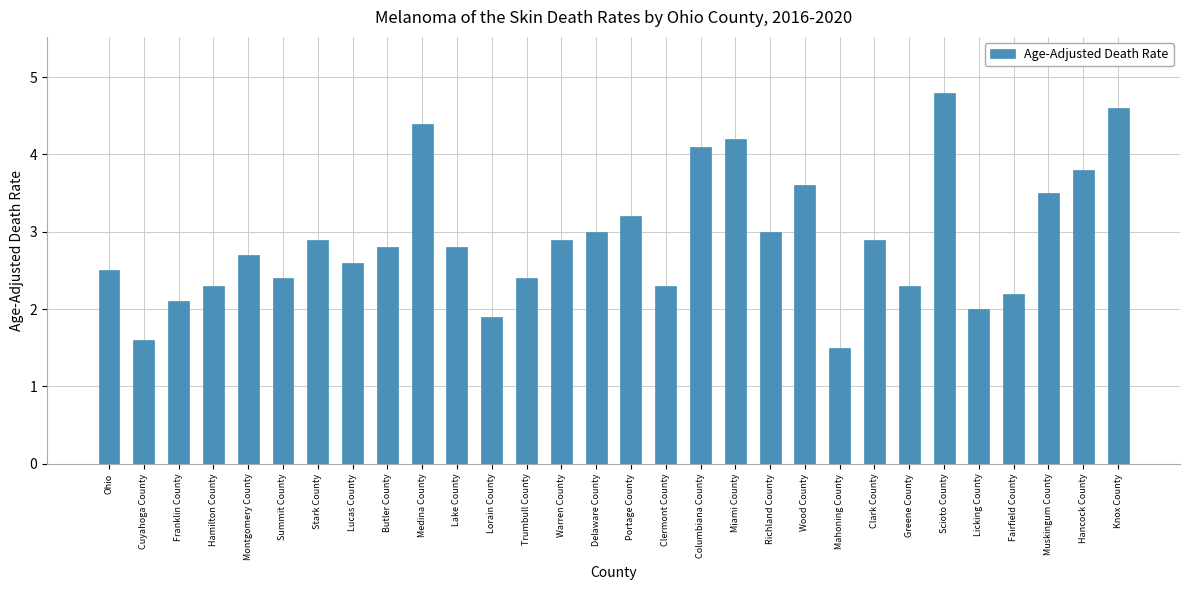

Is it true that the value at Miami County is 4.2?

True